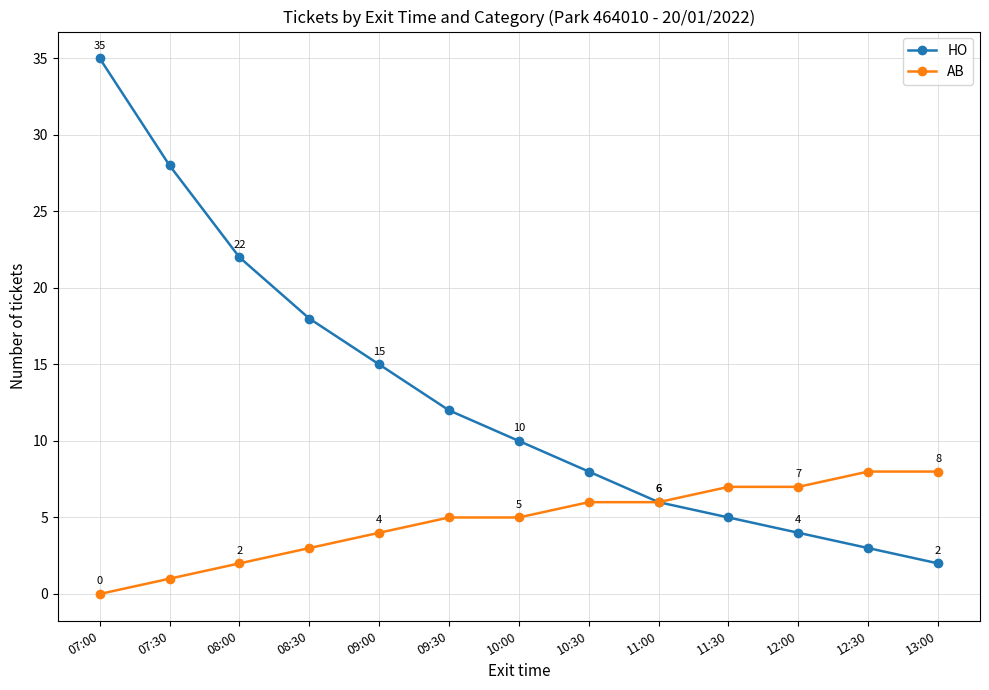

What is the sum of all AB values?

62